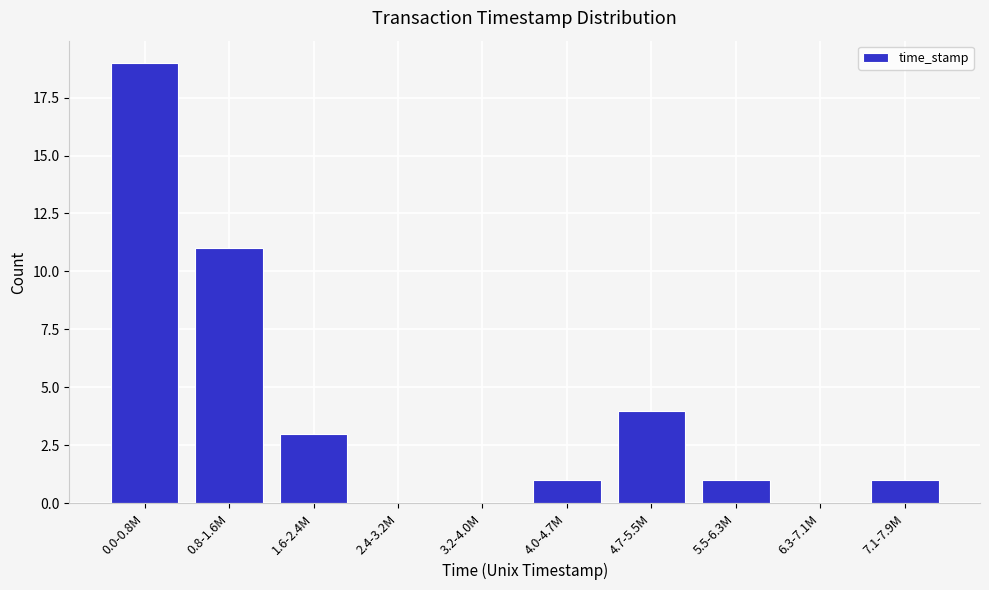

Reading left to right, list all the values displayed in this chart.

0.0-0.8M=19	0.8-1.6M=11	1.6-2.4M=3	2.4-3.2M=0	3.2-4.0M=0	4.0-4.7M=1	4.7-5.5M=4	5.5-6.3M=1	6.3-7.1M=0	7.1-7.9M=1